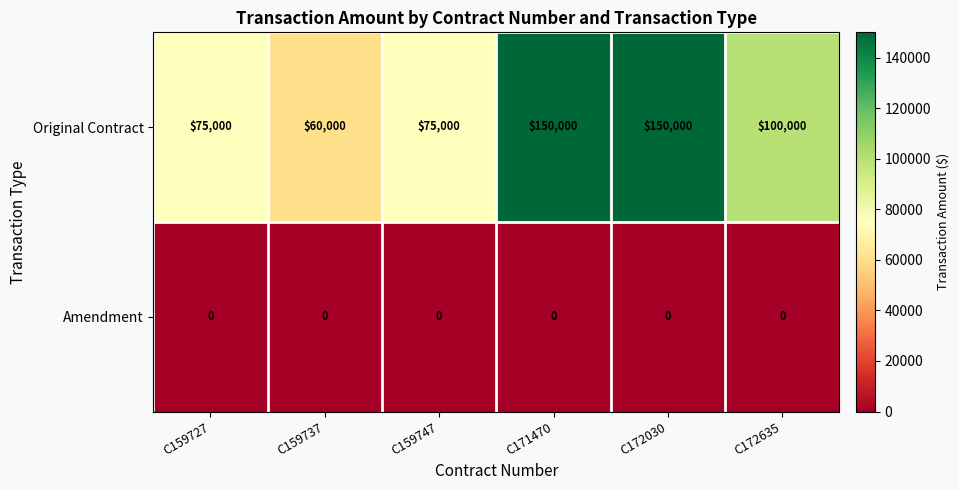

The Amendment series shows 0 at C172635. True or false?

True